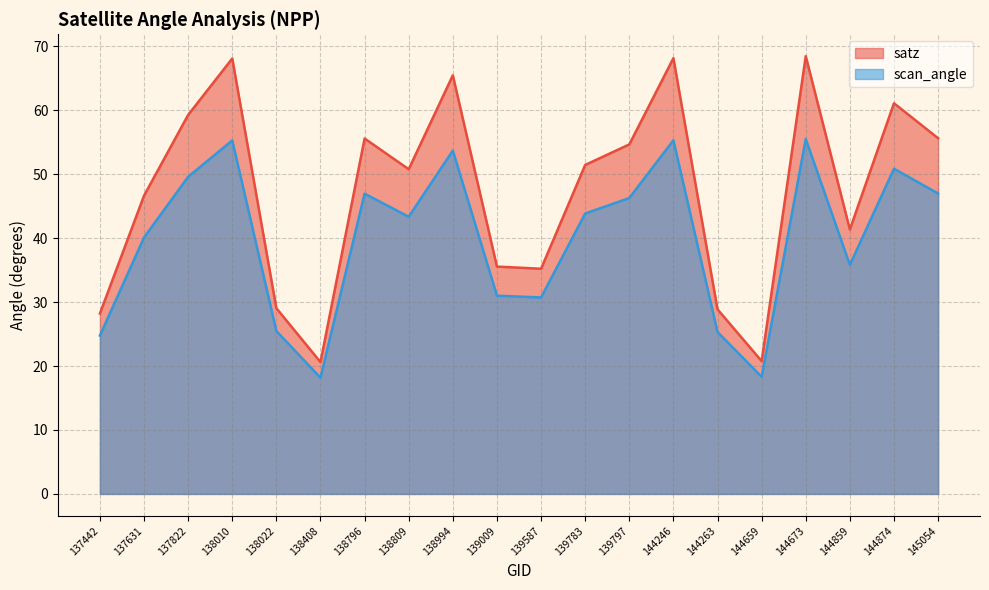

Does the chart display data point markers on the line(s)?

No